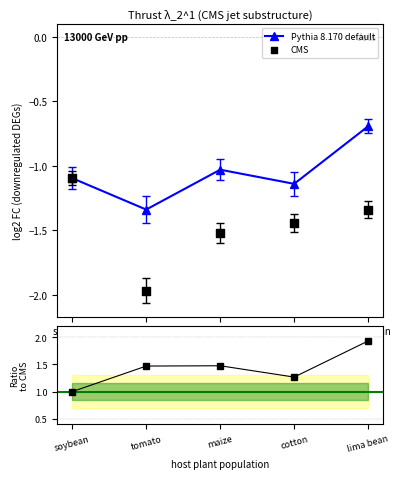

True or false: Pythia 8.170 default has a value of -0.7 at lima bean.

True